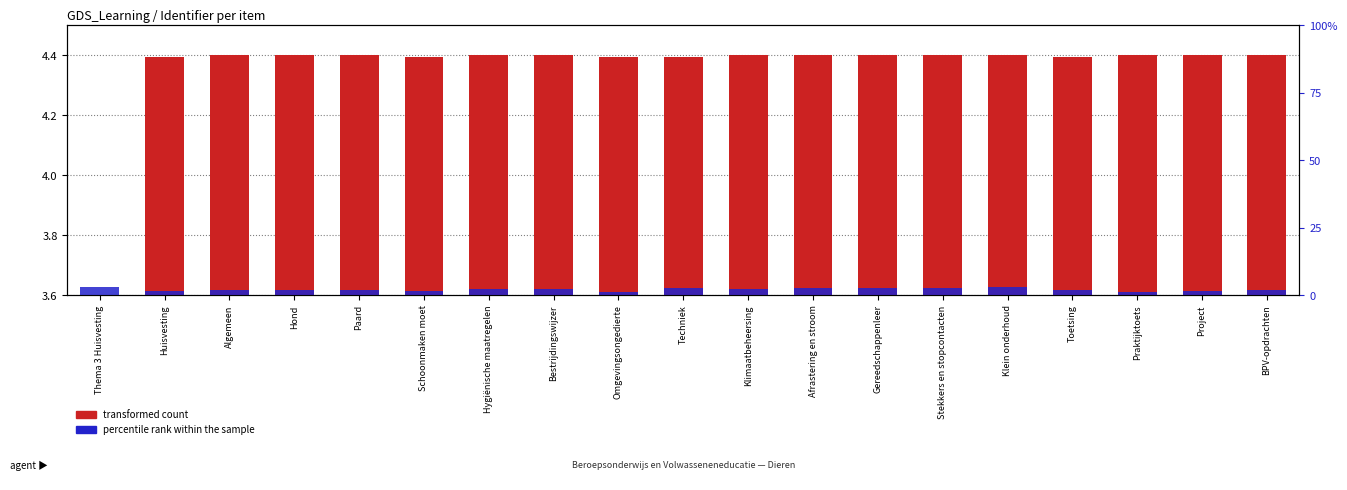

What is the label of the 13th bar from the right?

Hygiënische maatregelen